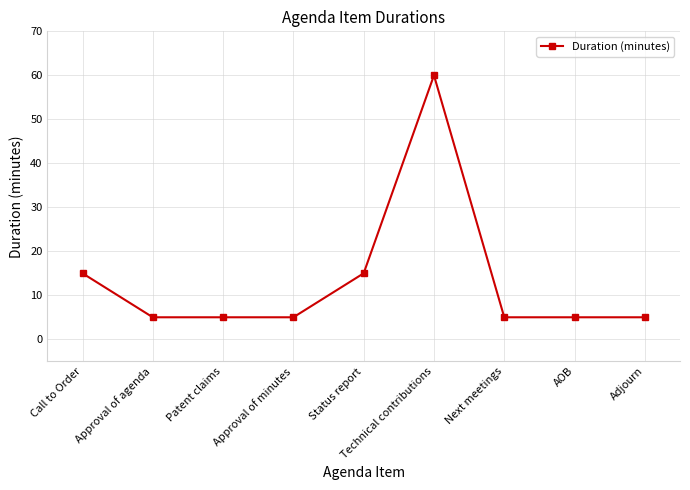

Which has a higher value, Call to Order or Approval of agenda?

Call to Order